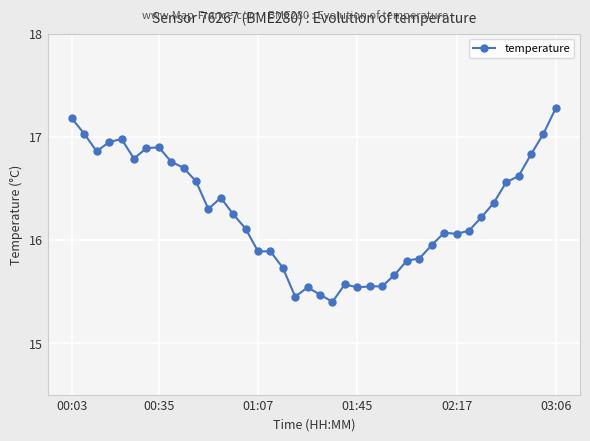

What is the maximum value shown in the chart?

17.3